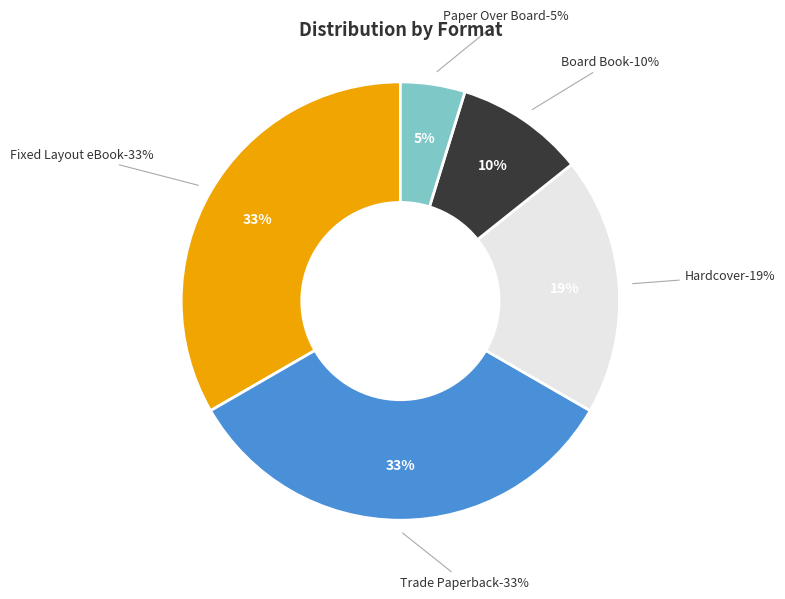

Is it true that Trade Paperback is 21% of the pie?

False